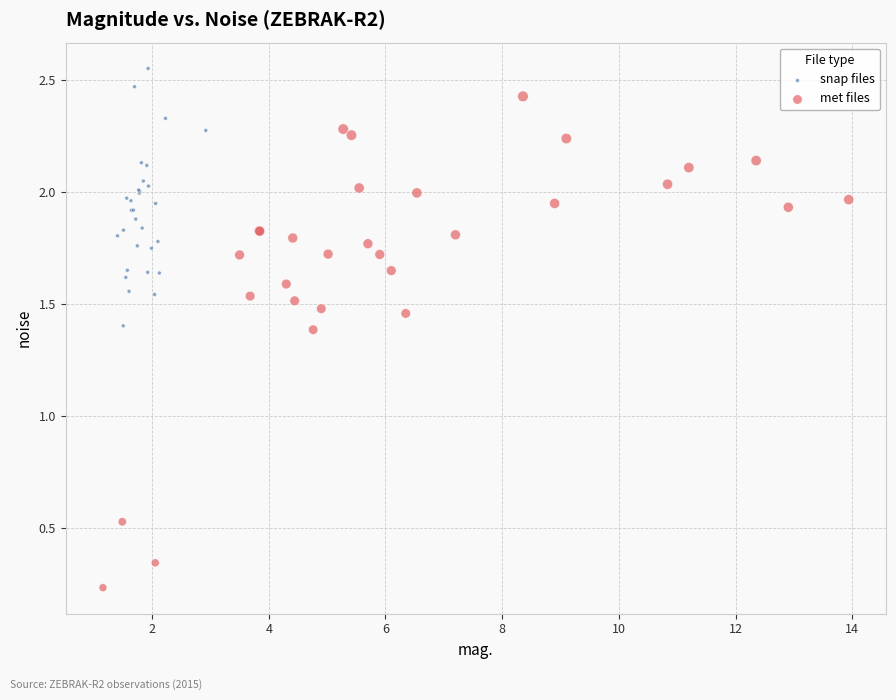

Which series reaches the maximum Y coordinate?

snap files